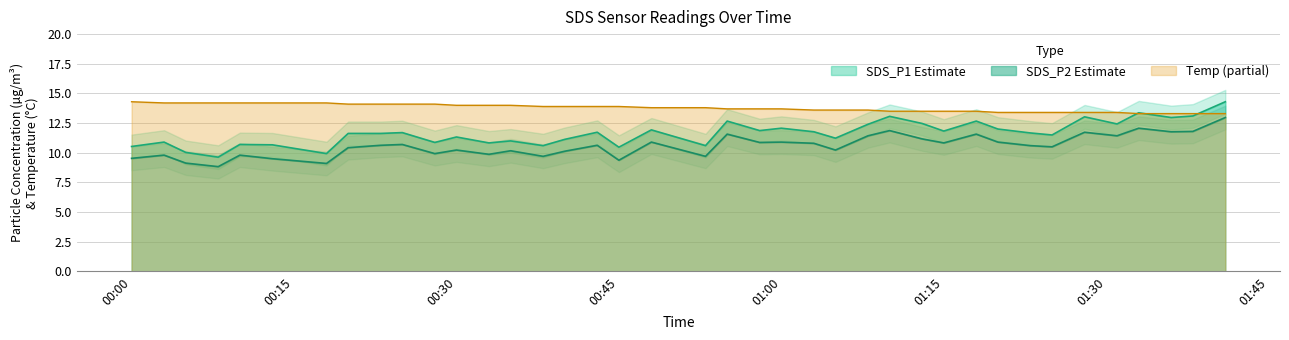

What is the label of the 4th point from the right?

2022/05/07 01:36